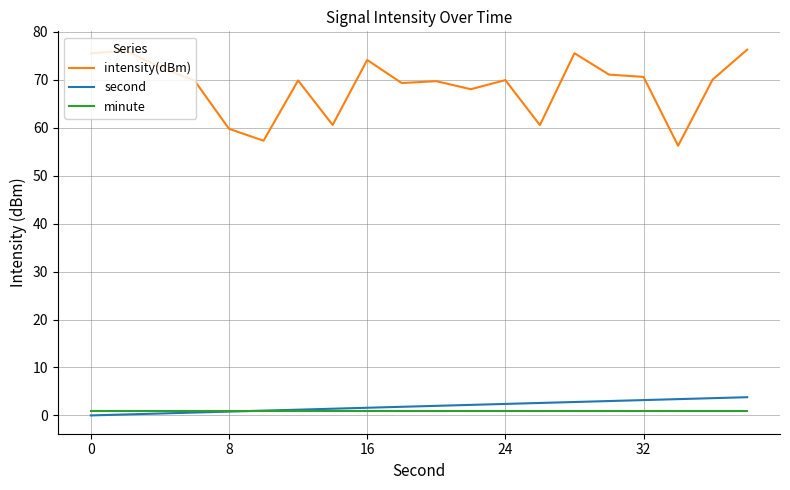

True or false: second and intensity(dBm) intersect in this chart.

False